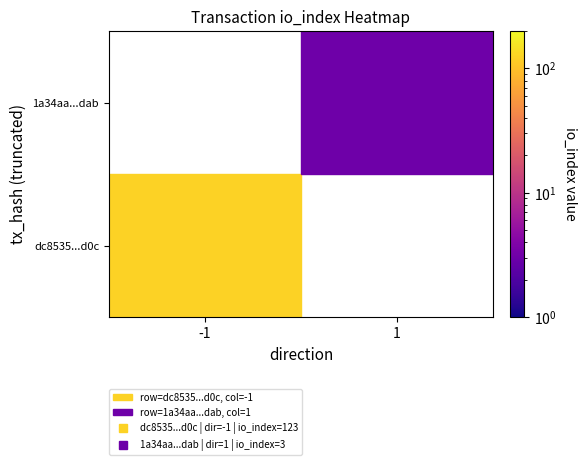

True or false: 1a34aa3d2dce12cfa9b958beab13911eba89dab has a value of 1 at direction.

True